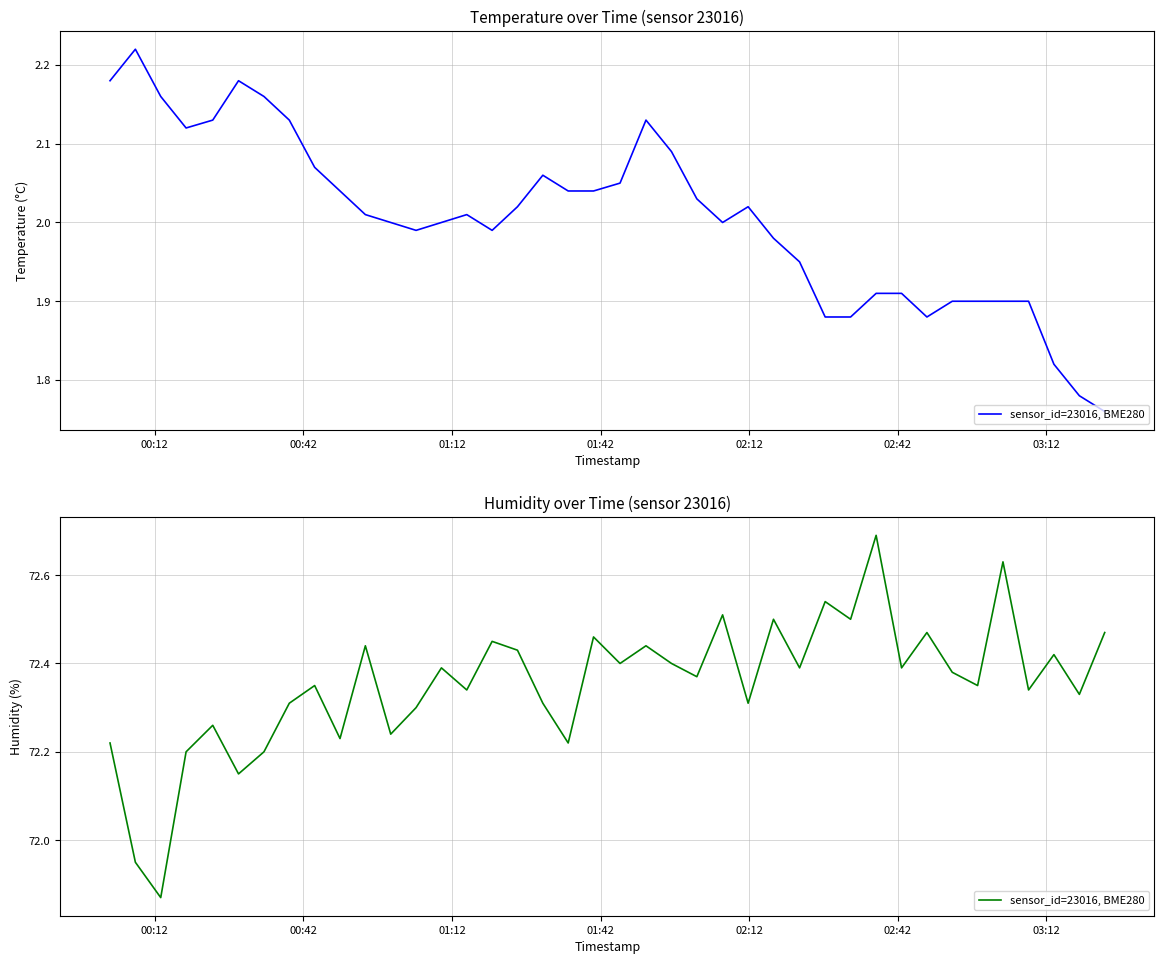

The value at 12 is 34.8. True or false?

False